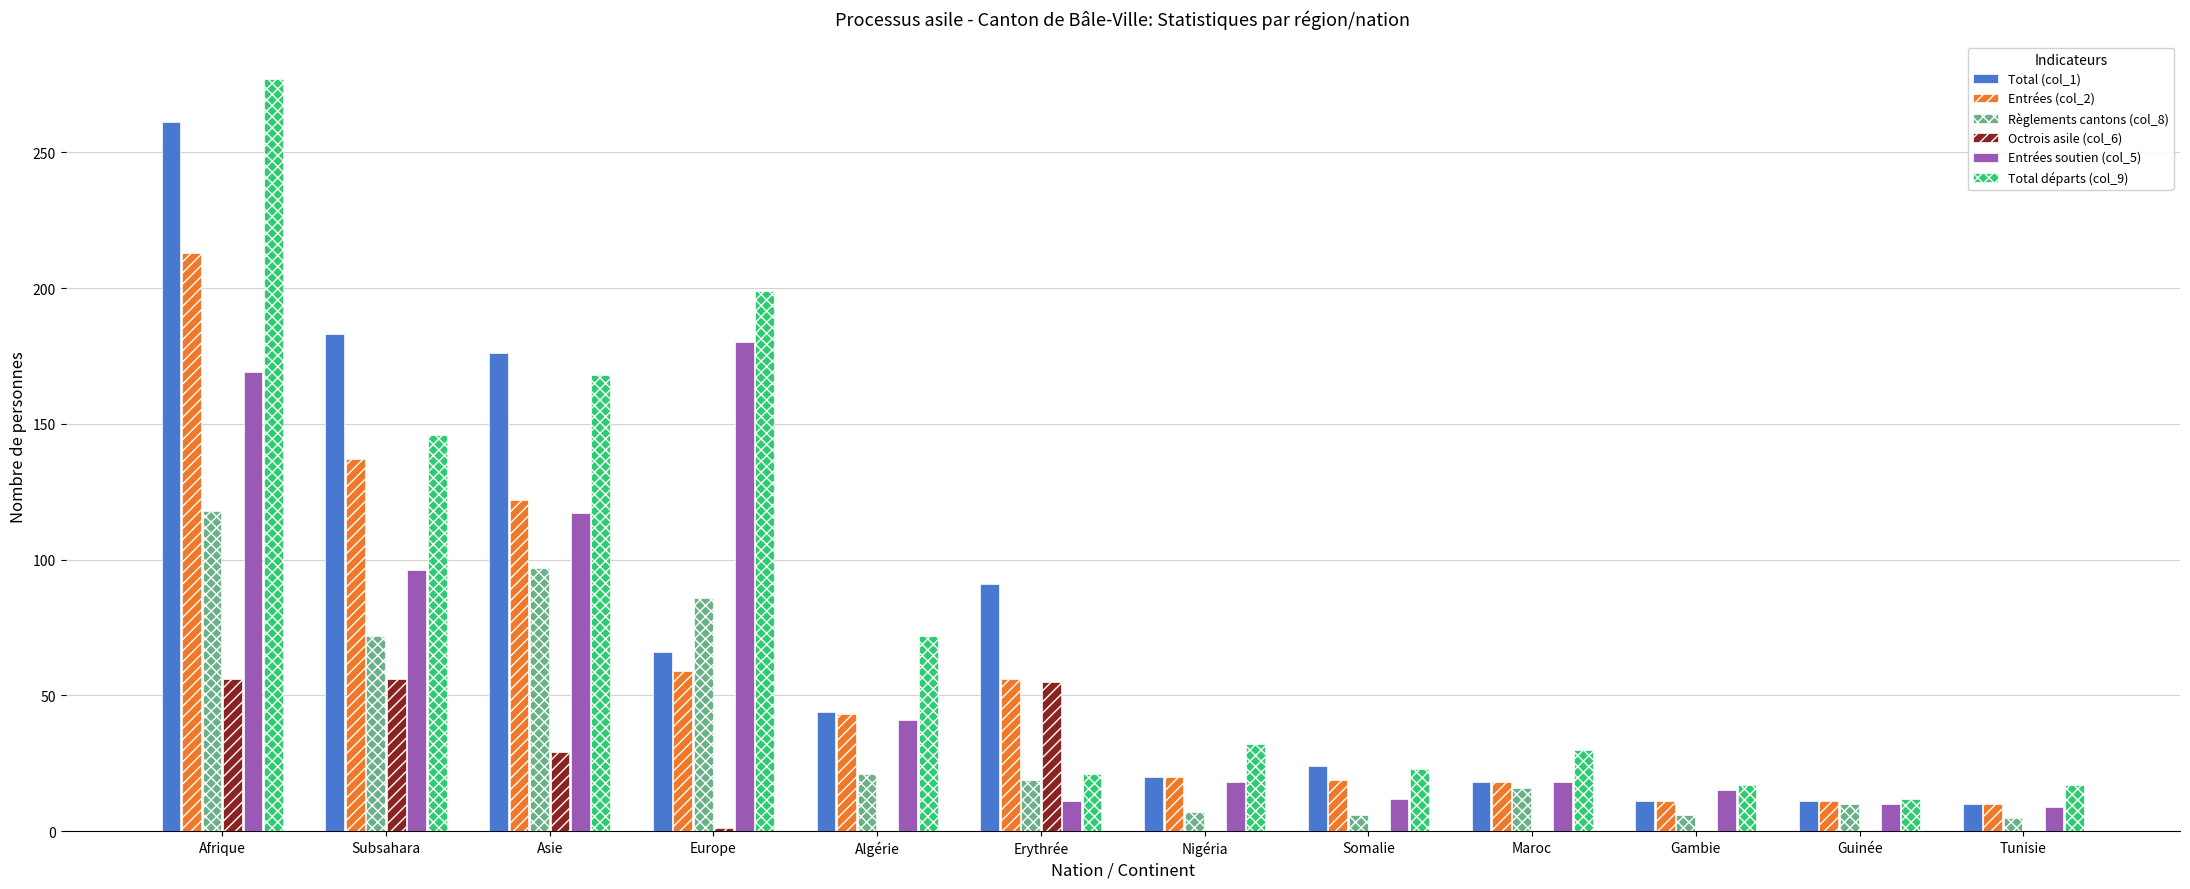

What is the greatest value displayed?

277